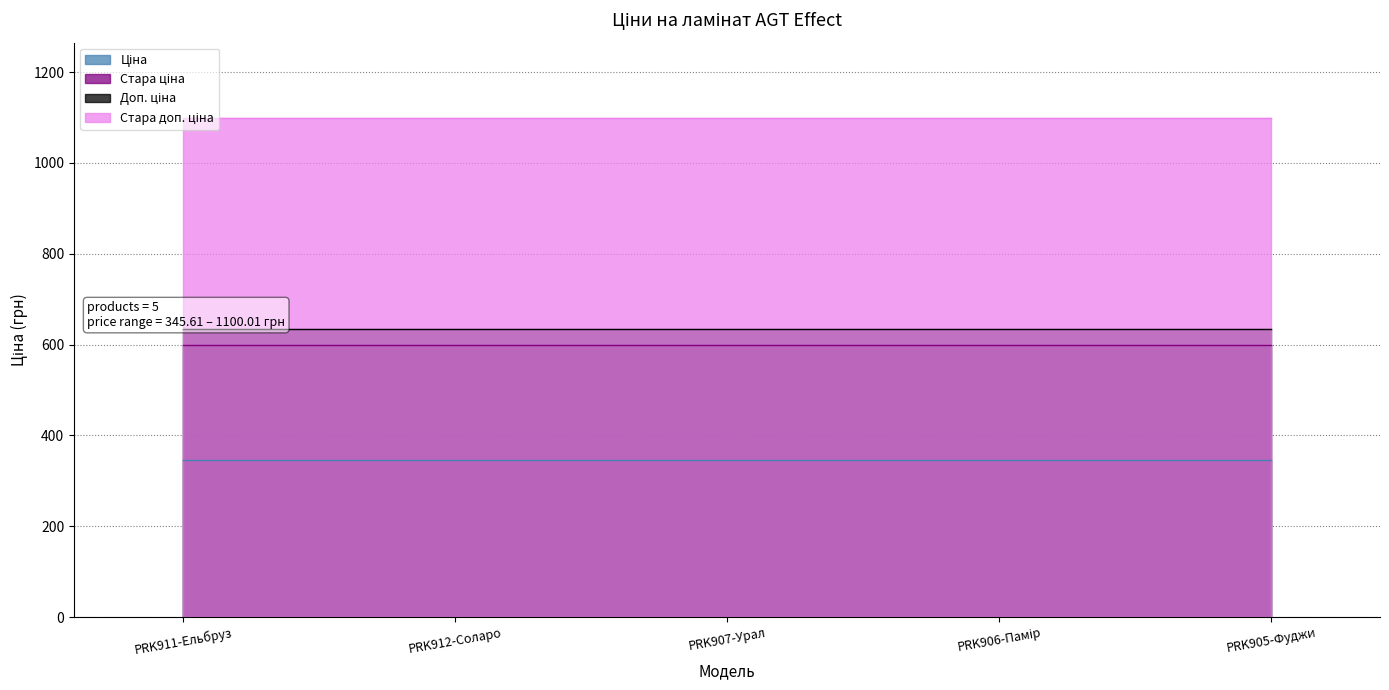

At how many categories does at least one series exceed 912?

5